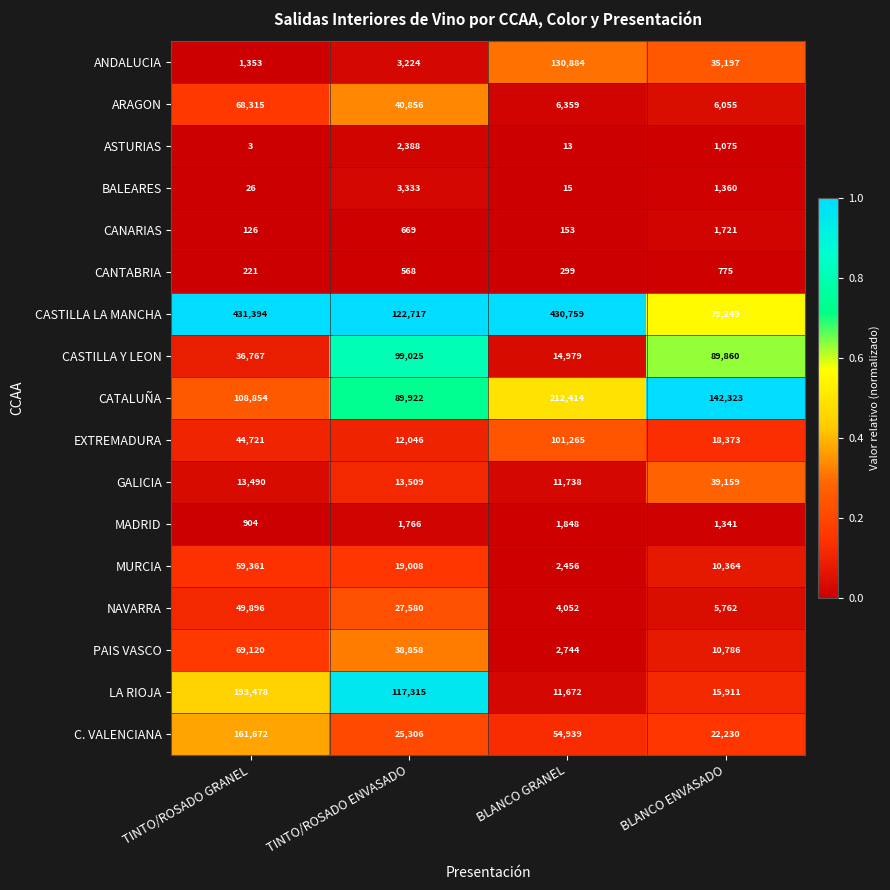

True or false: ASTURIAS has a value of 4 at TINTO/ROSADO GRANEL.

False